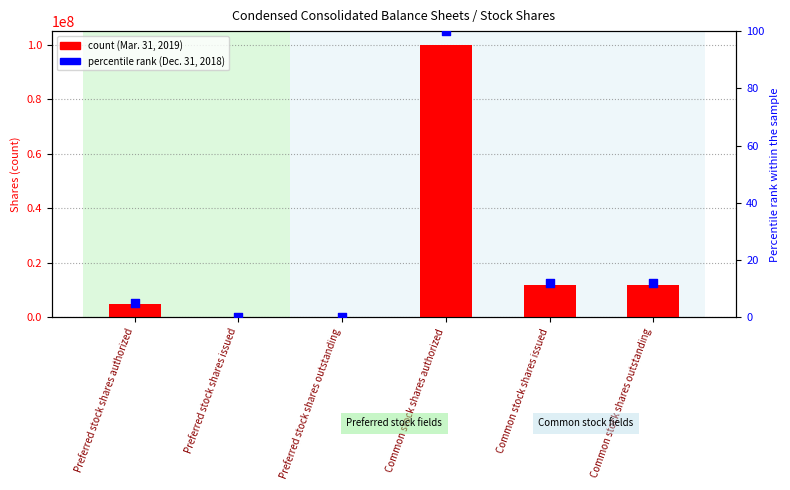

Which series contains the highest Y value?

Mar. 31, 2019